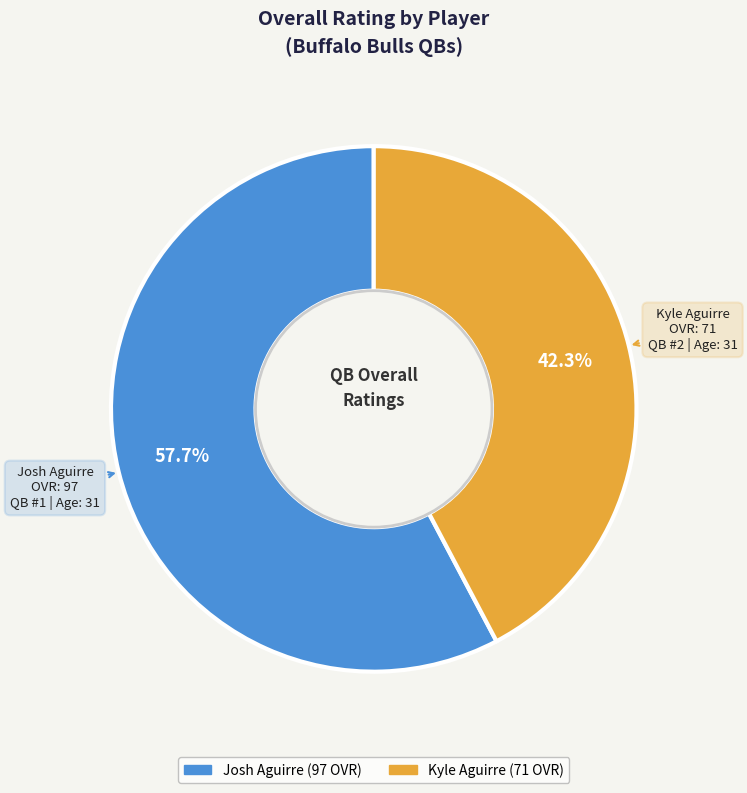

True or false: Josh Aguirre accounts for 58% of the total.

True